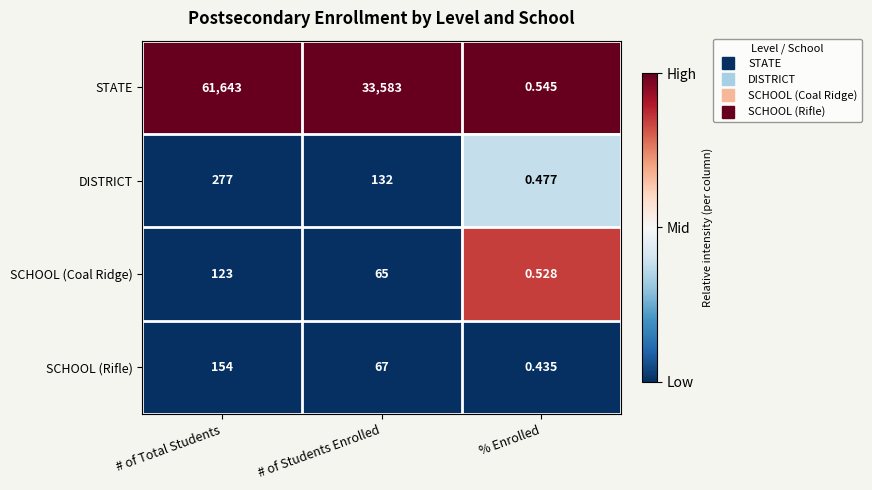

At % Enrolled, list the series in order from largest to smallest.

STATE, SCHOOL (Coal Ridge), DISTRICT, SCHOOL (Rifle)